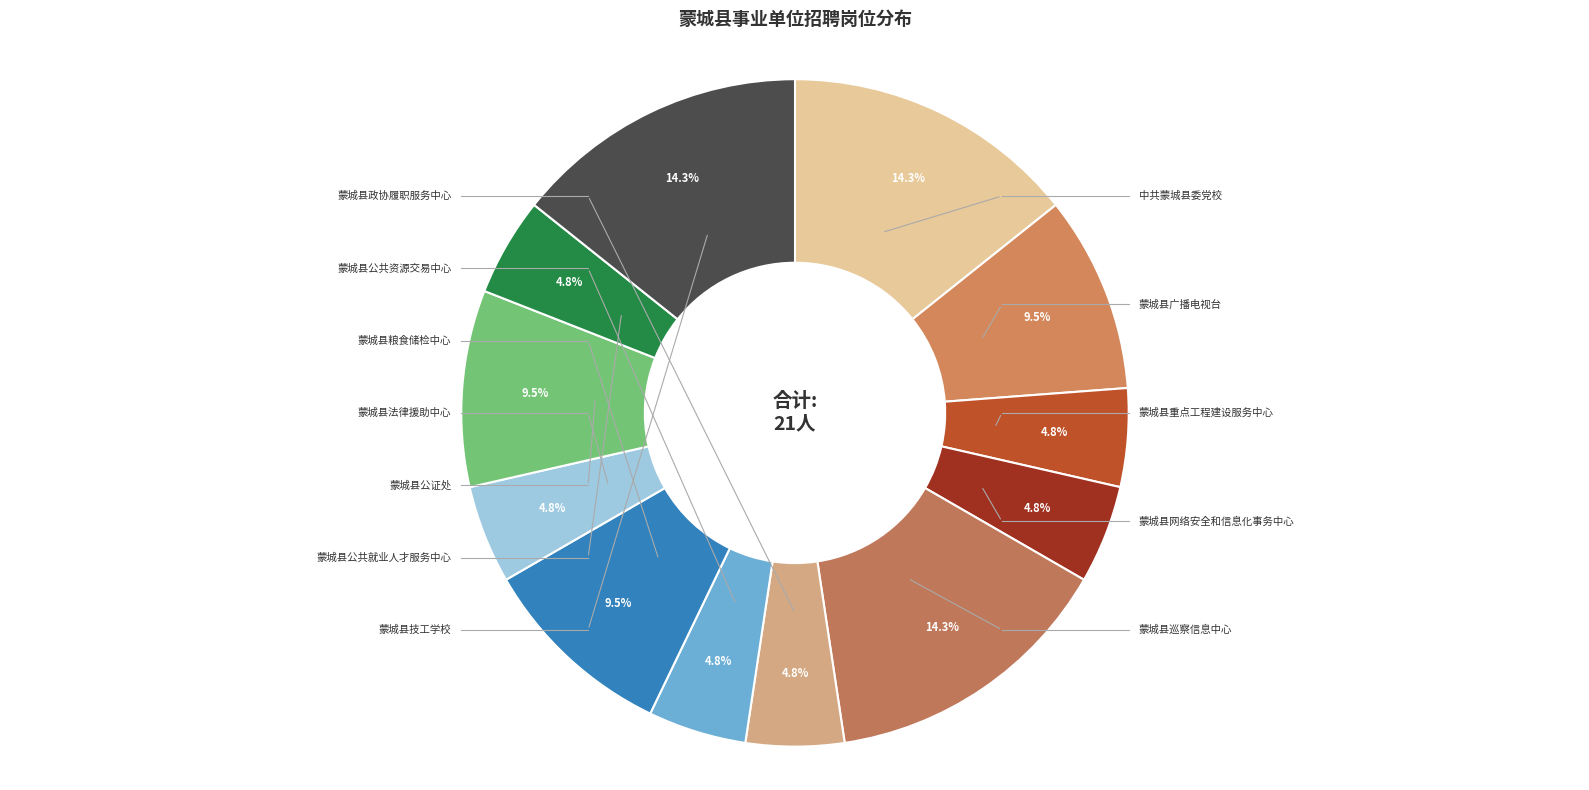

How many segments does this pie chart have?

12